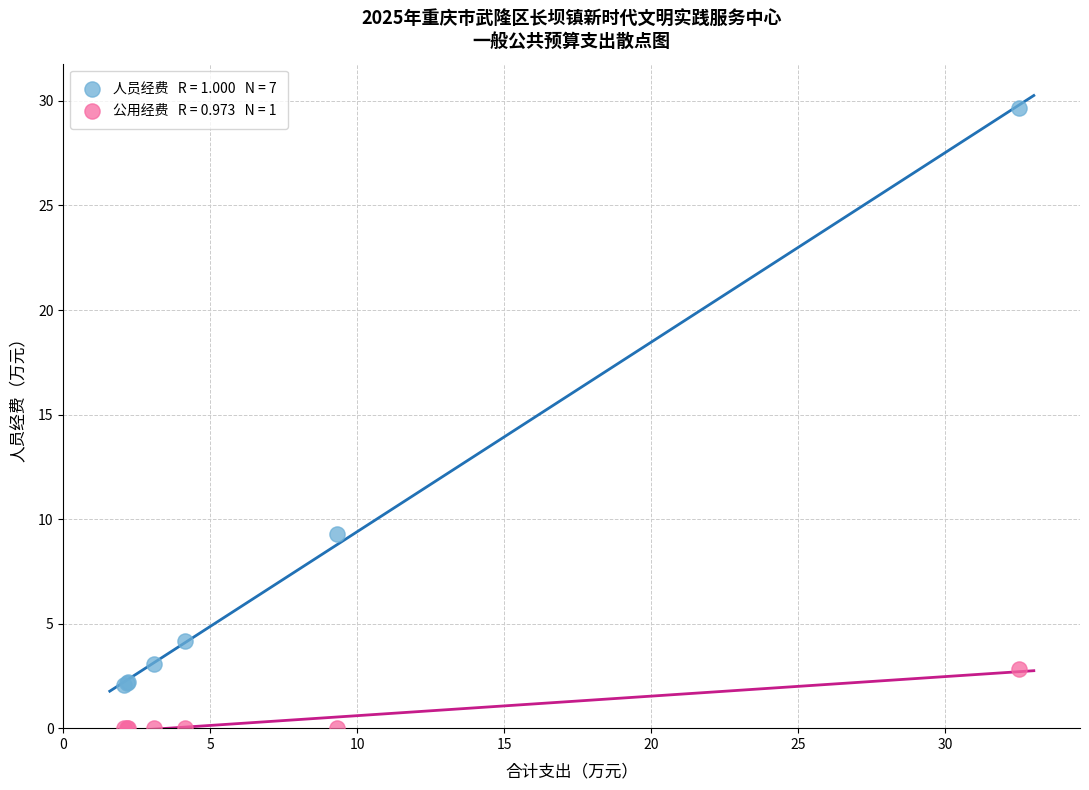

Across all series, what Y value is closest to 14?

9.3